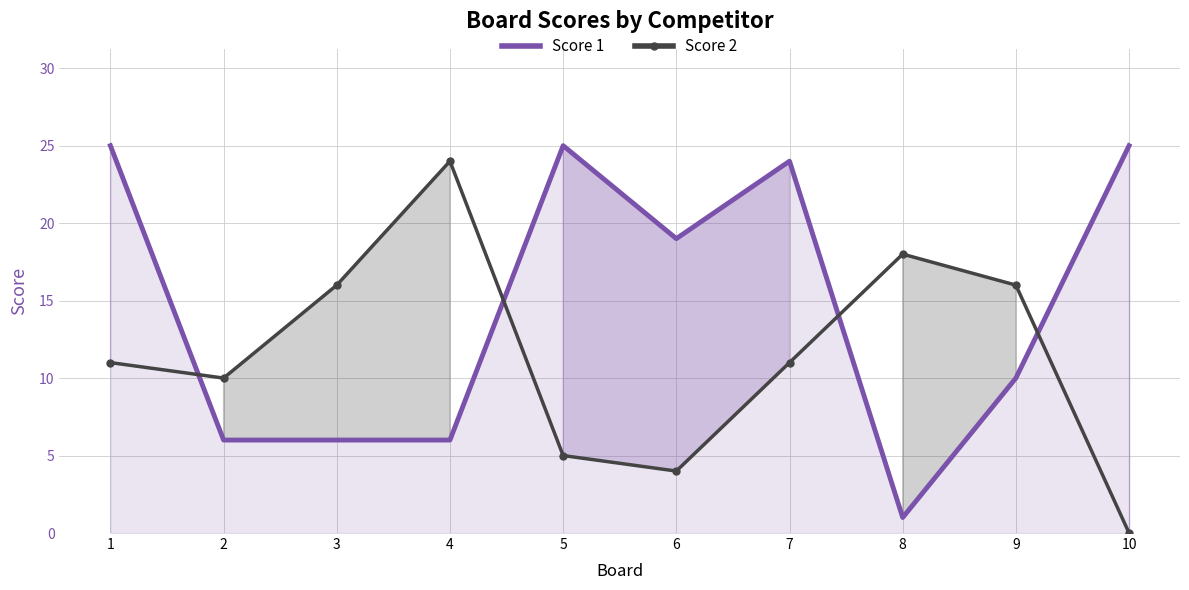

List the series in order of their overall mean, lowest first.

Score 2, Score 1